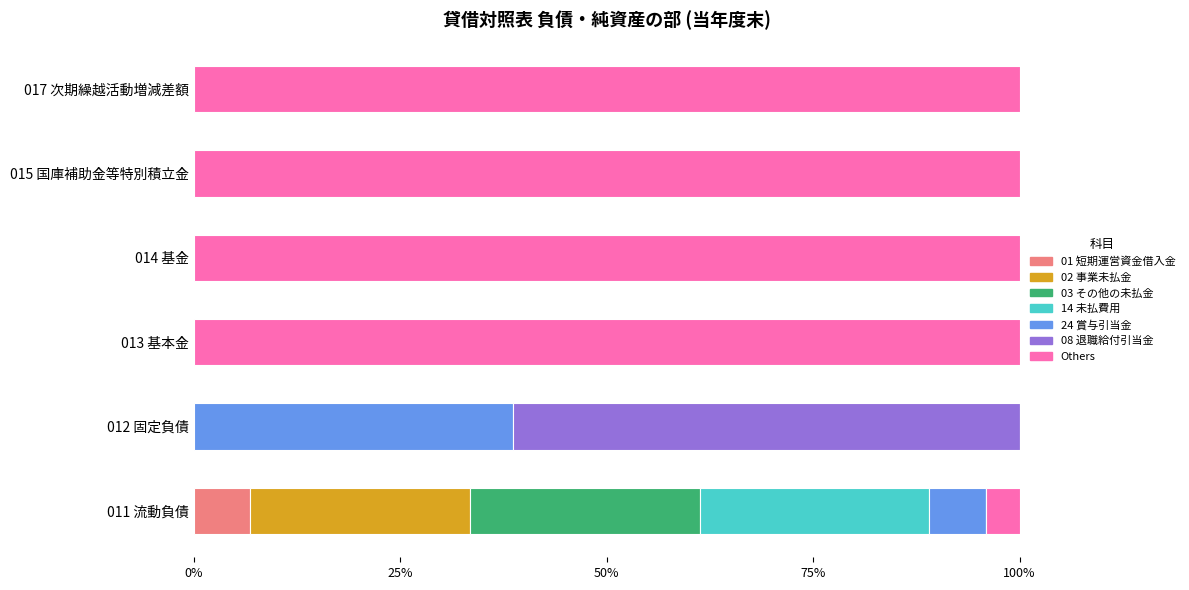

What is the total value across all series at 017 次期繰越活動増減差額?

100.0